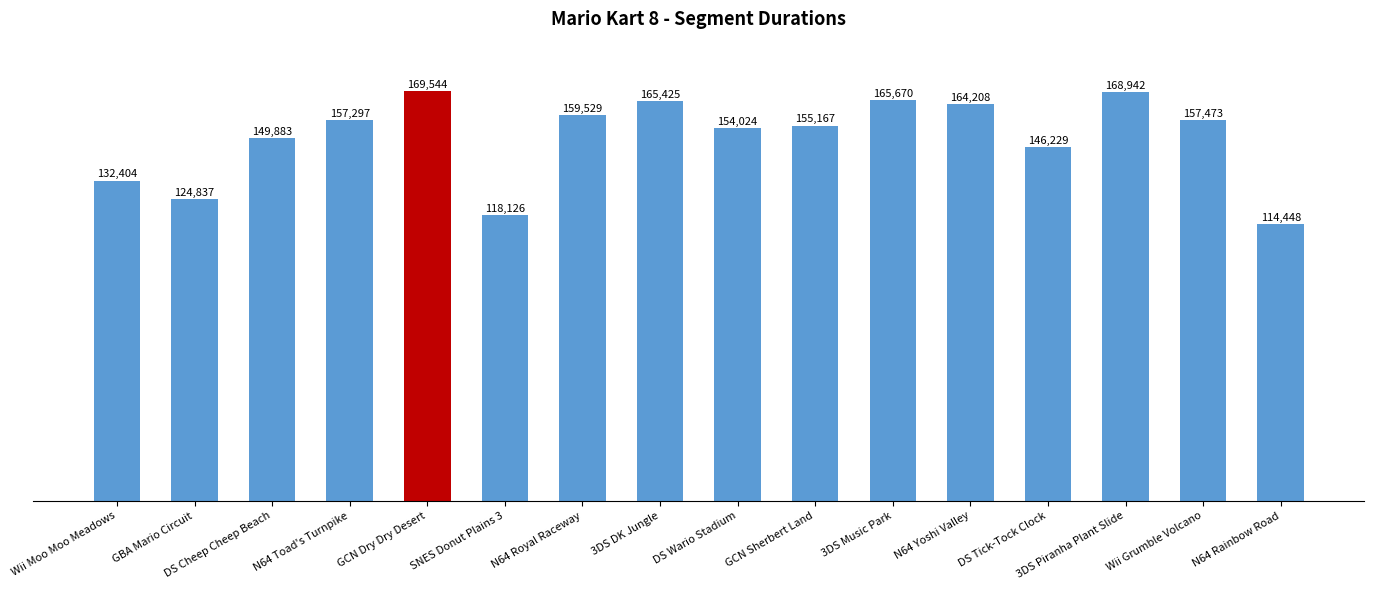

At which category does the chart reach its minimum across all series?

N64 Rainbow Road